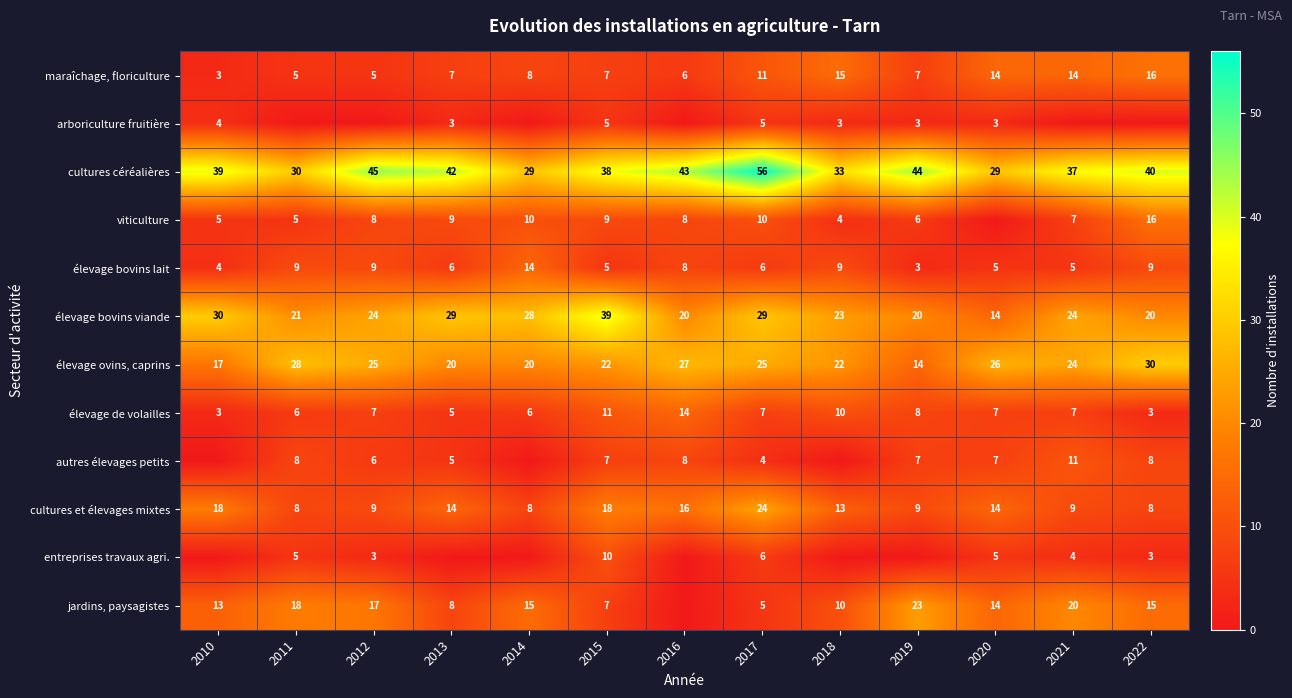

How many data points does each series have?

13